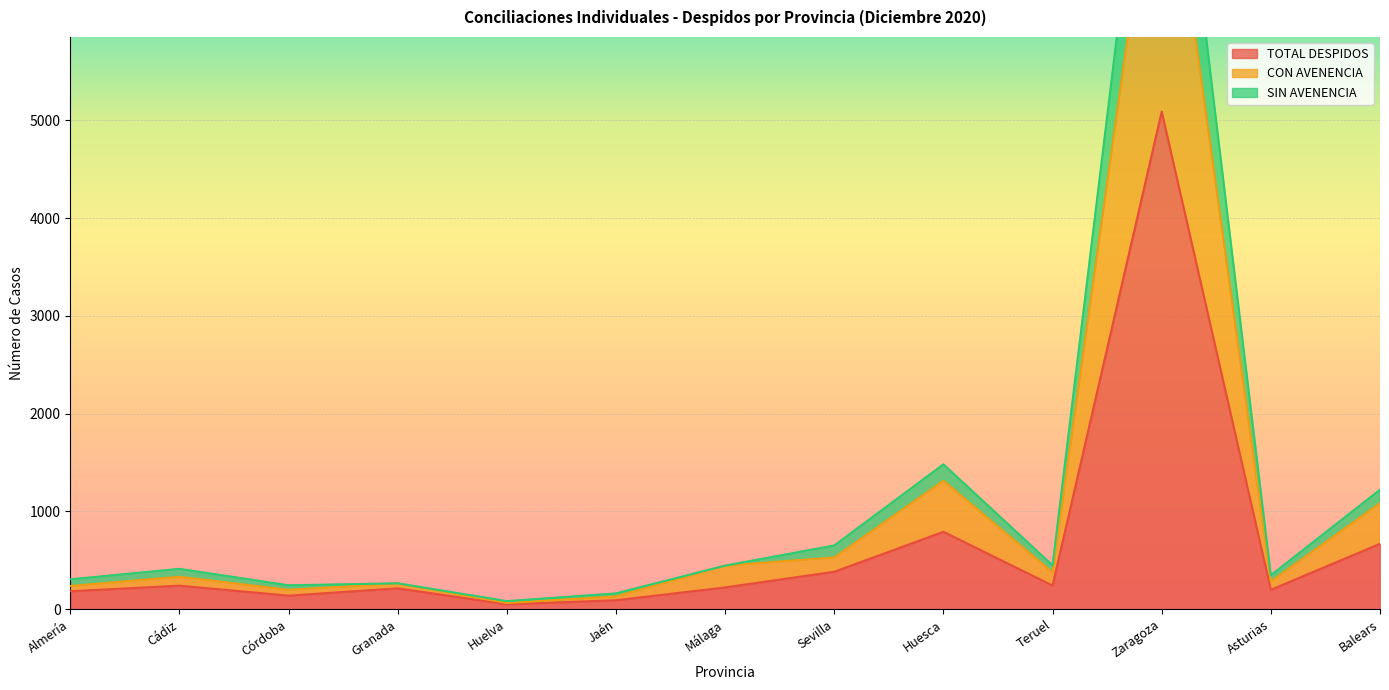

What is the label of the 2nd point from the right?

Asturias